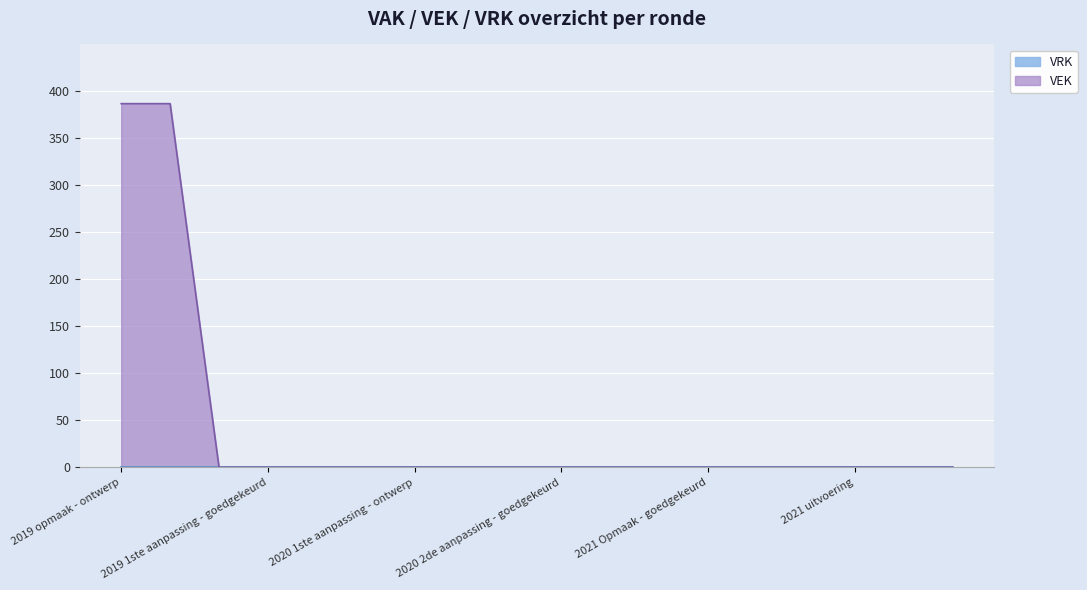

What is the greatest value displayed?

387